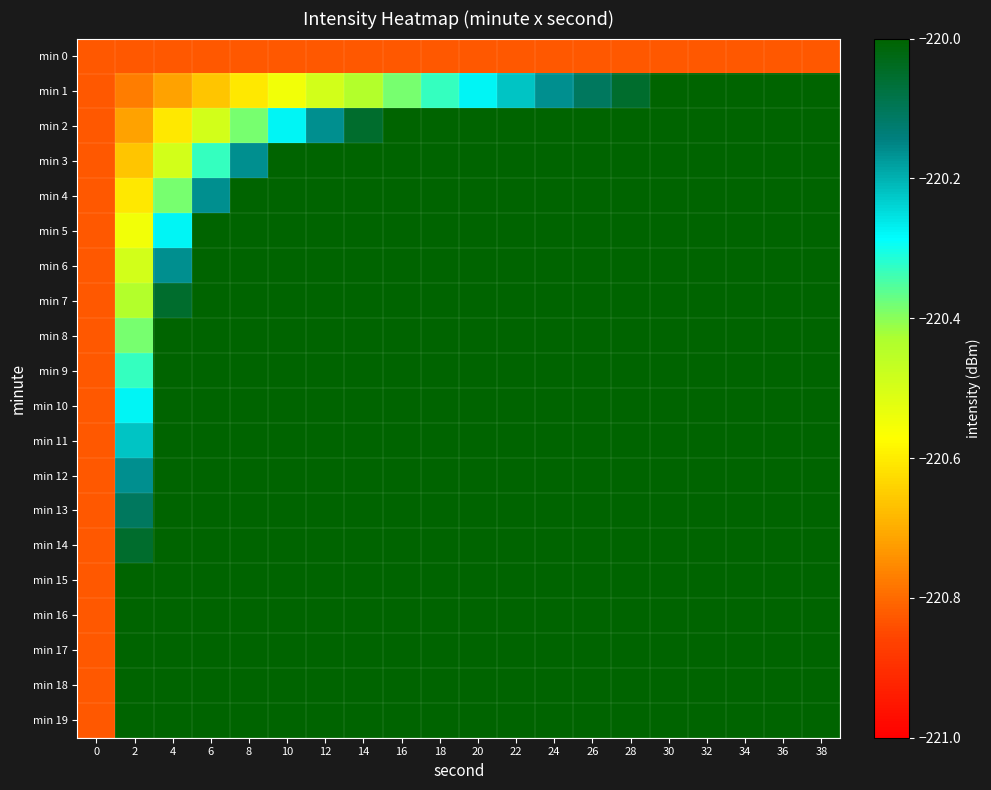

Reading left to right, list all the values displayed in this chart.

min 0: 0=-220.8	2=-220.8	4=-220.8	6=-220.8	8=-220.8	10=-220.8	12=-220.8	14=-220.8	16=-220.8	18=-220.8	20=-220.8	22=-220.8	24=-220.8	26=-220.8	28=-220.8	30=-220.8	32=-220.8	34=-220.8	36=-220.8	38=-220.8
min 1: 0=-220.8	2=-220.8	4=-220.7	6=-220.7	8=-220.6	10=-220.6	12=-220.5	14=-220.4	16=-220.4	18=-220.3	20=-220.3	22=-220.2	24=-220.2	26=-220.1	28=-220.1	30=-220.0	32=-219.9	34=-219.9	36=-219.8	38=-219.8
min 2: 0=-220.8	2=-220.7	4=-220.6	6=-220.5	8=-220.4	10=-220.3	12=-220.2	14=-220.1	16=-219.9	18=-219.8	20=-219.7	22=-219.6	24=-219.5	26=-219.4	28=-219.3	30=-219.2	32=-219.1	34=-218.9	36=-218.8	38=-218.7
min 3: 0=-220.8	2=-220.7	4=-220.5	6=-220.3	8=-220.2	10=-220.0	12=-219.8	14=-219.7	16=-219.5	18=-219.3	20=-219.2	22=-219.0	24=-218.8	26=-218.7	28=-218.5	30=-218.3	32=-218.2	34=-218.0	36=-217.8	38=-217.7
min 4: 0=-220.8	2=-220.6	4=-220.4	6=-220.2	8=-219.9	10=-219.7	12=-219.5	14=-219.3	16=-219.1	18=-218.8	20=-218.6	22=-218.4	24=-218.2	26=-218.0	28=-217.7	30=-217.5	32=-217.3	34=-217.1	36=-216.9	38=-216.6
min 5: 0=-220.8	2=-220.6	4=-220.3	6=-220.0	8=-219.7	10=-219.4	12=-219.2	14=-218.9	16=-218.6	18=-218.3	20=-218.1	22=-217.8	24=-217.5	26=-217.2	28=-217.0	30=-216.7	32=-216.4	34=-216.1	36=-215.9	38=-215.6
min 6: 0=-220.8	2=-220.5	4=-220.2	6=-219.8	8=-219.5	10=-219.2	12=-218.8	14=-218.5	16=-218.2	18=-217.8	20=-217.5	22=-217.2	24=-216.9	26=-216.5	28=-216.2	30=-215.9	32=-215.5	34=-215.2	36=-214.9	38=-214.5
min 7: 0=-220.8	2=-220.4	4=-220.1	6=-219.7	8=-219.3	10=-218.9	12=-218.5	14=-218.1	16=-217.7	18=-217.3	20=-217.0	22=-216.6	24=-216.2	26=-215.8	28=-215.4	30=-215.0	32=-214.6	34=-214.3	36=-213.9	38=-213.5
min 8: 0=-220.8	2=-220.4	4=-219.9	6=-219.5	8=-219.1	10=-218.6	12=-218.2	14=-217.7	16=-217.3	18=-216.9	20=-216.4	22=-216.0	24=-215.5	26=-215.1	28=-214.6	30=-214.2	32=-213.8	34=-213.3	36=-212.9	38=-212.4
min 9: 0=-220.8	2=-220.3	4=-219.8	6=-219.3	8=-218.8	10=-218.3	12=-217.8	14=-217.3	16=-216.9	18=-216.4	20=-215.9	22=-215.4	24=-214.9	26=-214.4	28=-213.9	30=-213.4	32=-212.9	34=-212.4	36=-211.9	38=-211.4
min 10: 0=-220.8	2=-220.3	4=-219.7	6=-219.2	8=-218.6	10=-218.1	12=-217.5	14=-217.0	16=-216.4	18=-215.9	20=-215.3	22=-214.8	24=-214.2	26=-213.6	28=-213.1	30=-212.5	32=-212.0	34=-211.4	36=-210.9	38=-210.3
min 11: 0=-220.8	2=-220.2	4=-219.6	6=-219.0	8=-218.4	10=-217.8	12=-217.2	14=-216.6	16=-216.0	18=-215.4	20=-214.8	22=-214.1	24=-213.5	26=-212.9	28=-212.3	30=-211.7	32=-211.1	34=-210.5	36=-209.9	38=-209.3
min 12: 0=-220.8	2=-220.2	4=-219.5	6=-218.8	8=-218.2	10=-217.5	12=-216.9	14=-216.2	16=-215.5	18=-214.9	20=-214.2	22=-213.5	24=-212.9	26=-212.2	28=-211.6	30=-210.9	32=-210.2	34=-209.6	36=-208.9	38=-208.2
min 13: 0=-220.8	2=-220.1	4=-219.4	6=-218.7	8=-218.0	10=-217.2	12=-216.5	14=-215.8	16=-215.1	18=-214.4	20=-213.6	22=-212.9	24=-212.2	26=-211.5	28=-210.8	30=-210.1	32=-209.3	34=-208.6	36=-207.9	38=-207.2
min 14: 0=-220.8	2=-220.1	4=-219.3	6=-218.5	8=-217.7	10=-217.0	12=-216.2	14=-215.4	16=-214.6	18=-213.9	20=-213.1	22=-212.3	24=-211.6	26=-210.8	28=-210.0	30=-209.2	32=-208.5	34=-207.7	36=-206.9	38=-206.1
min 15: 0=-220.8	2=-220.0	4=-219.2	6=-218.3	8=-217.5	10=-216.7	12=-215.9	14=-215.0	16=-214.2	18=-213.4	20=-212.5	22=-211.7	24=-210.9	26=-210.1	28=-209.2	30=-208.4	32=-207.6	34=-206.7	36=-205.9	38=-205.1
min 16: 0=-220.8	2=-219.9	4=-219.1	6=-218.2	8=-217.3	10=-216.4	12=-215.5	14=-214.6	16=-213.8	18=-212.9	20=-212.0	22=-211.1	24=-210.2	26=-209.3	28=-208.5	30=-207.6	32=-206.7	34=-205.8	36=-204.9	38=-204.0
min 17: 0=-220.8	2=-219.9	4=-218.9	6=-218.0	8=-217.1	10=-216.1	12=-215.2	14=-214.3	16=-213.3	18=-212.4	20=-211.4	22=-210.5	24=-209.6	26=-208.6	28=-207.7	30=-206.7	32=-205.8	34=-204.9	36=-203.9	38=-203.0
min 18: 0=-220.8	2=-219.8	4=-218.8	6=-217.8	8=-216.9	10=-215.9	12=-214.9	14=-213.9	16=-212.9	18=-211.9	20=-210.9	22=-209.9	24=-208.9	26=-207.9	28=-206.9	30=-205.9	32=-204.9	34=-203.9	36=-202.9	38=-201.9
min 19: 0=-220.8	2=-219.8	4=-218.7	6=-217.7	8=-216.6	10=-215.6	12=-214.5	14=-213.5	16=-212.4	18=-211.4	20=-210.3	22=-209.3	24=-208.2	26=-207.2	28=-206.1	30=-205.1	32=-204.0	34=-203.0	36=-201.9	38=-200.9